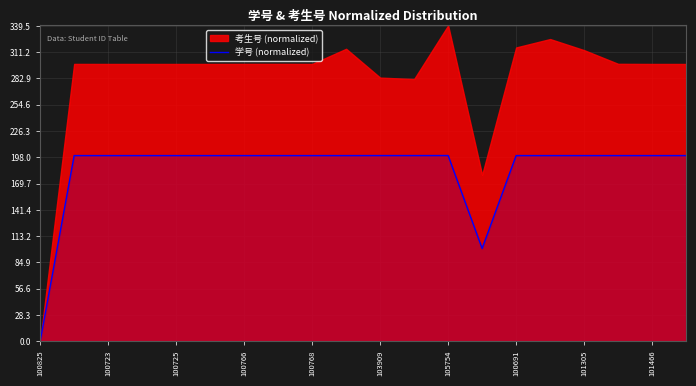

The value of 学号 (normalized) at 100691 is 199.9. True or false?

True